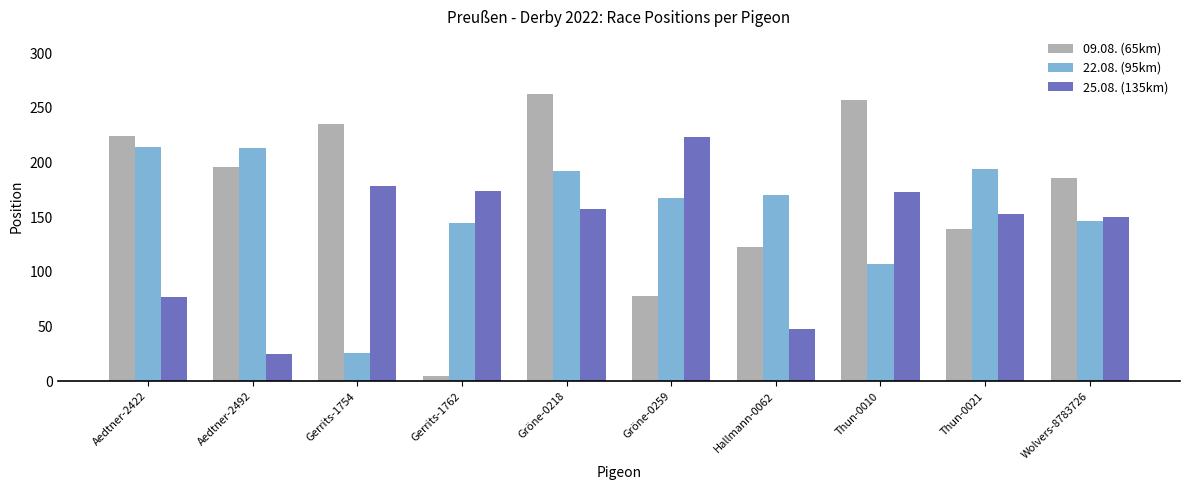

List the series in order of their overall mean, lowest first.

25.08. (135km), 22.08. (95km), 09.08. (65km)